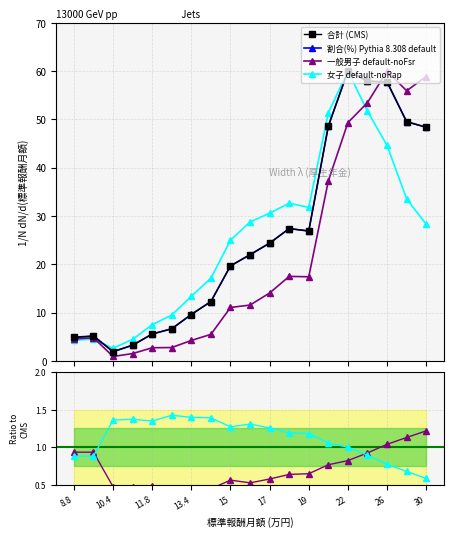

What is the value of the 割合(％)_合計 point at the 11th from the left?

24.4